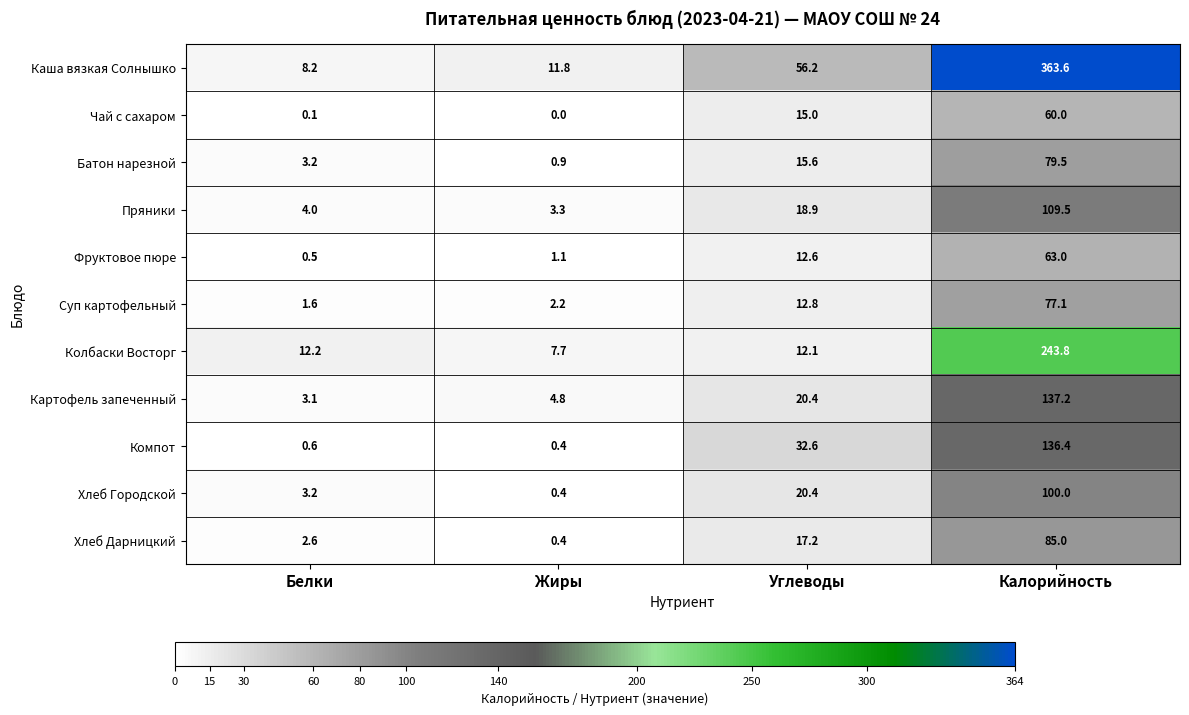

Which series changed the most between Углеводы and Калорийность?

Каша вязкая Солнышко